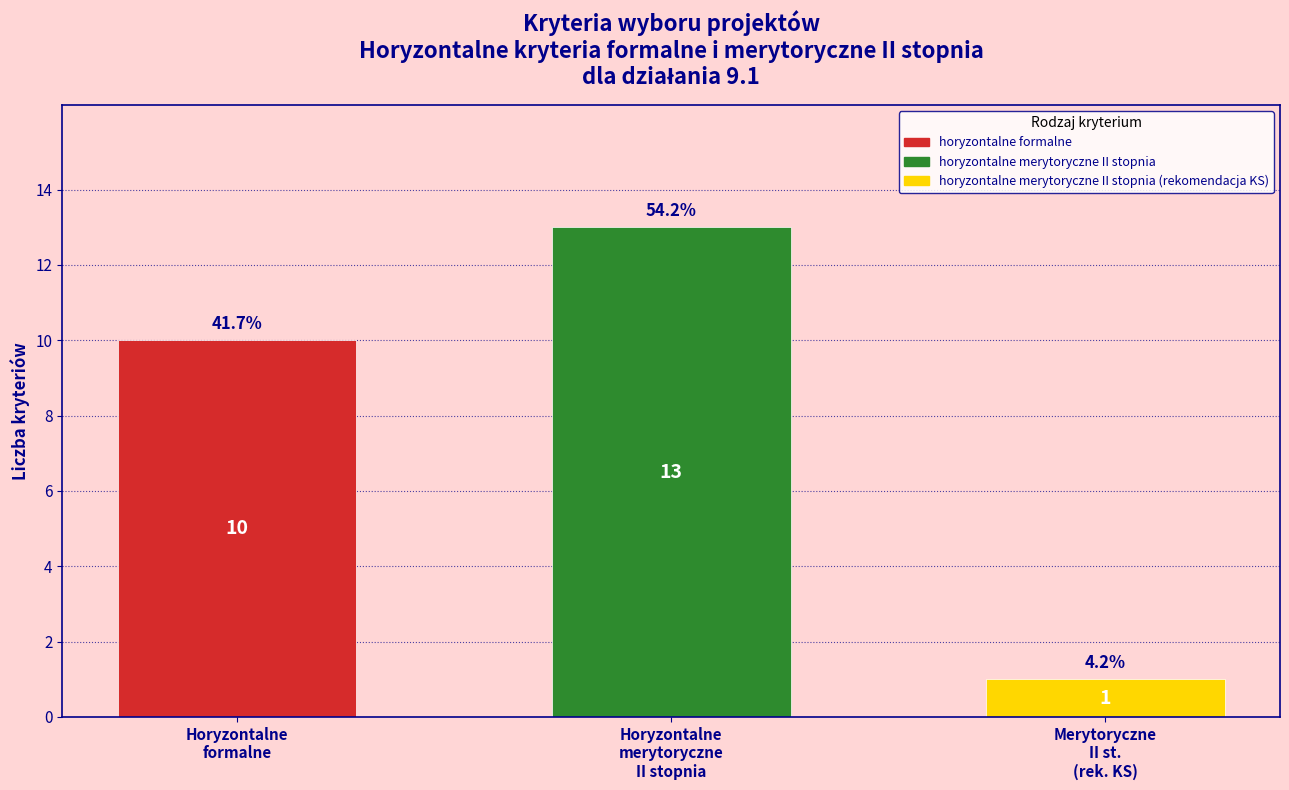

What is the value of the 2nd bar from the left?

13